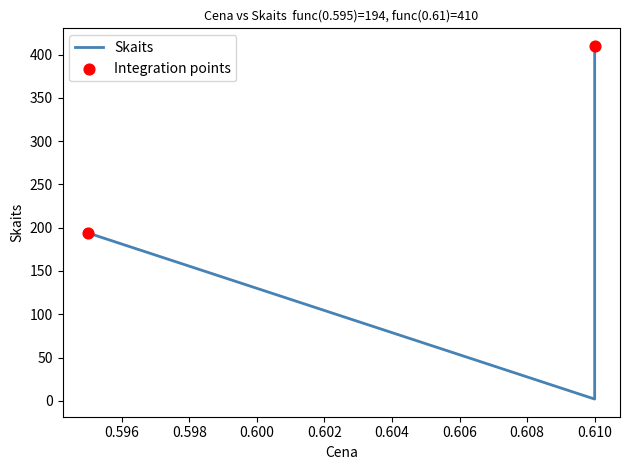

What is the ratio of the value at 0.595 to the value at 0.61?

97.0